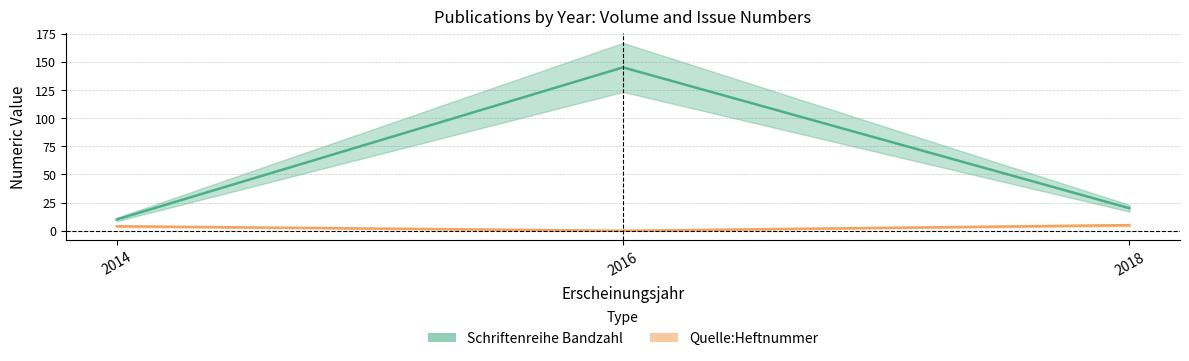

The value of Quelle:Heftnummer at 2016 is -3. True or false?

False